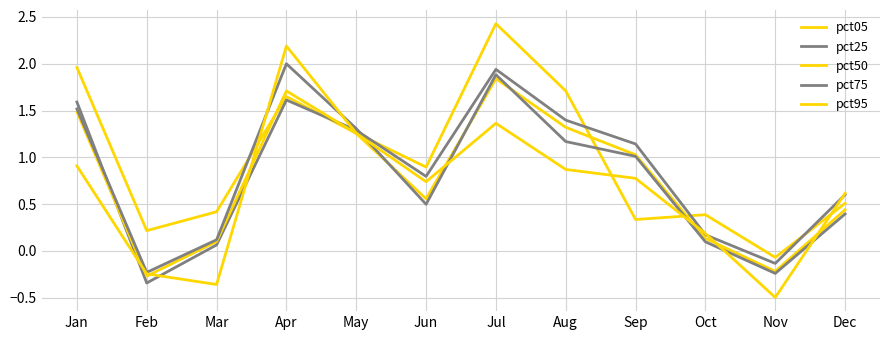

The pct05 series shows 0.6 at Sep. True or false?

False